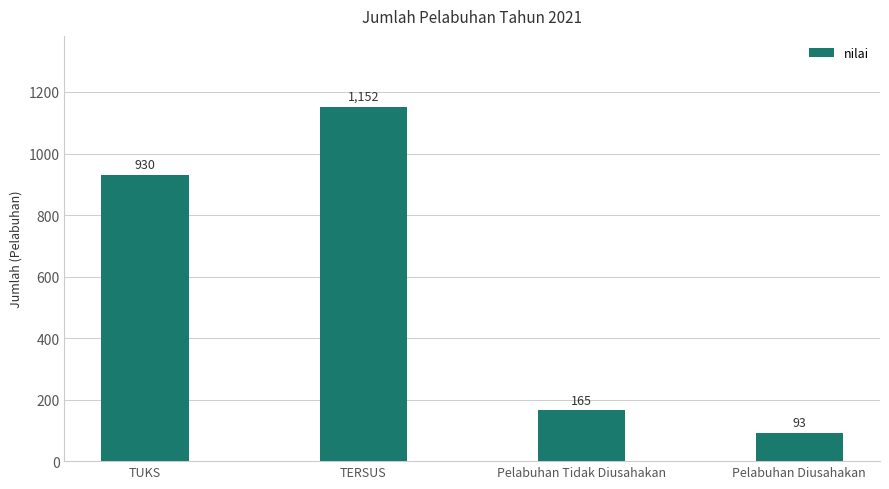

The chart shows a value of 224 at Pelabuhan Tidak Diusahakan. True or false?

False